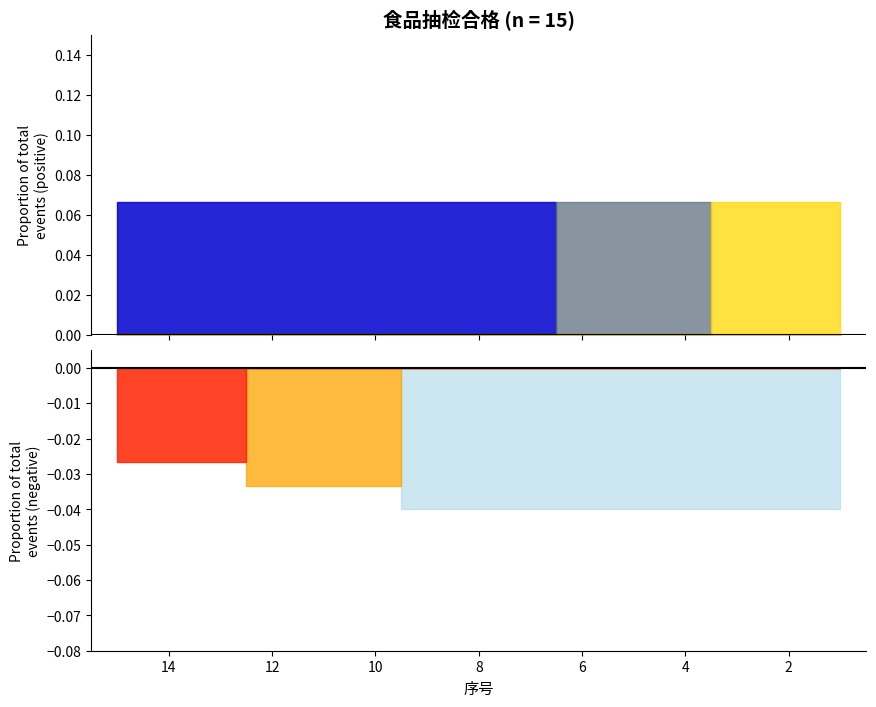

How many lines are shown in the chart?

4